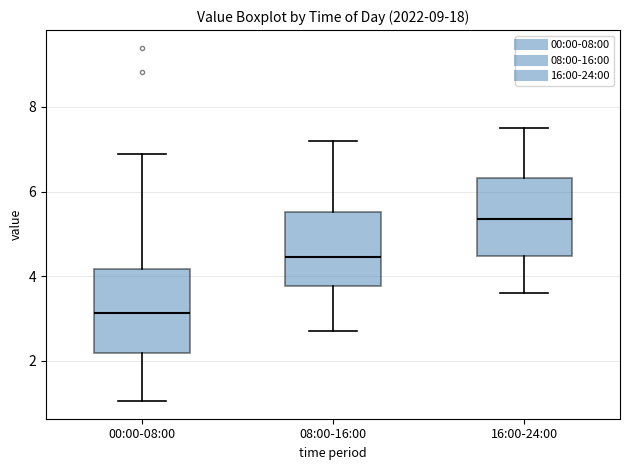

Where does the lower whisker of the box for 16:00-24:00 end on the y-axis? The values are not printed on the chart, so give them approximately, as read against the axis.

3.6